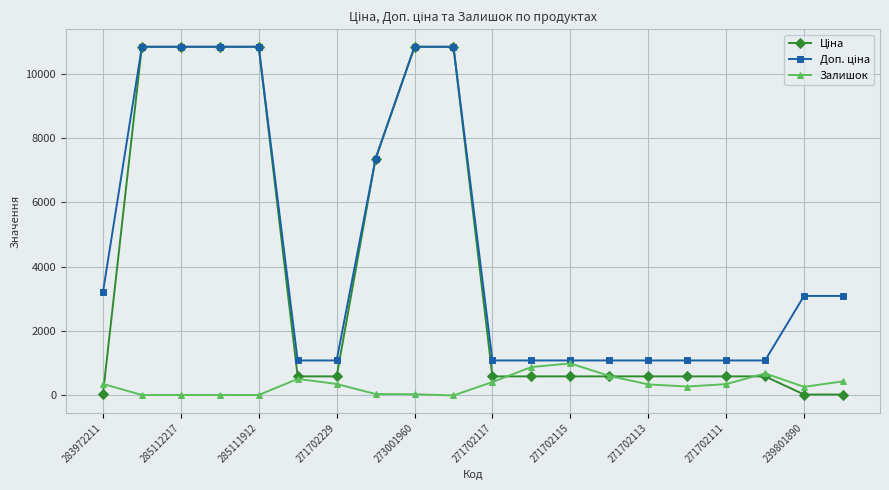

At how many categories does at least one series exceed 4731?

7